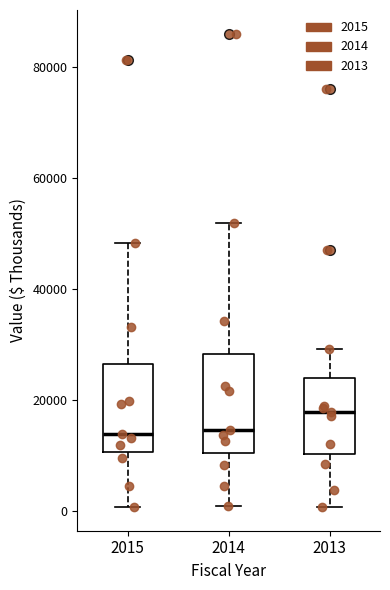

Where does the upper whisker of the box at x = 2015 end on the y-axis? The values are not printed on the chart, so give them approximately, as read against the axis.

48000